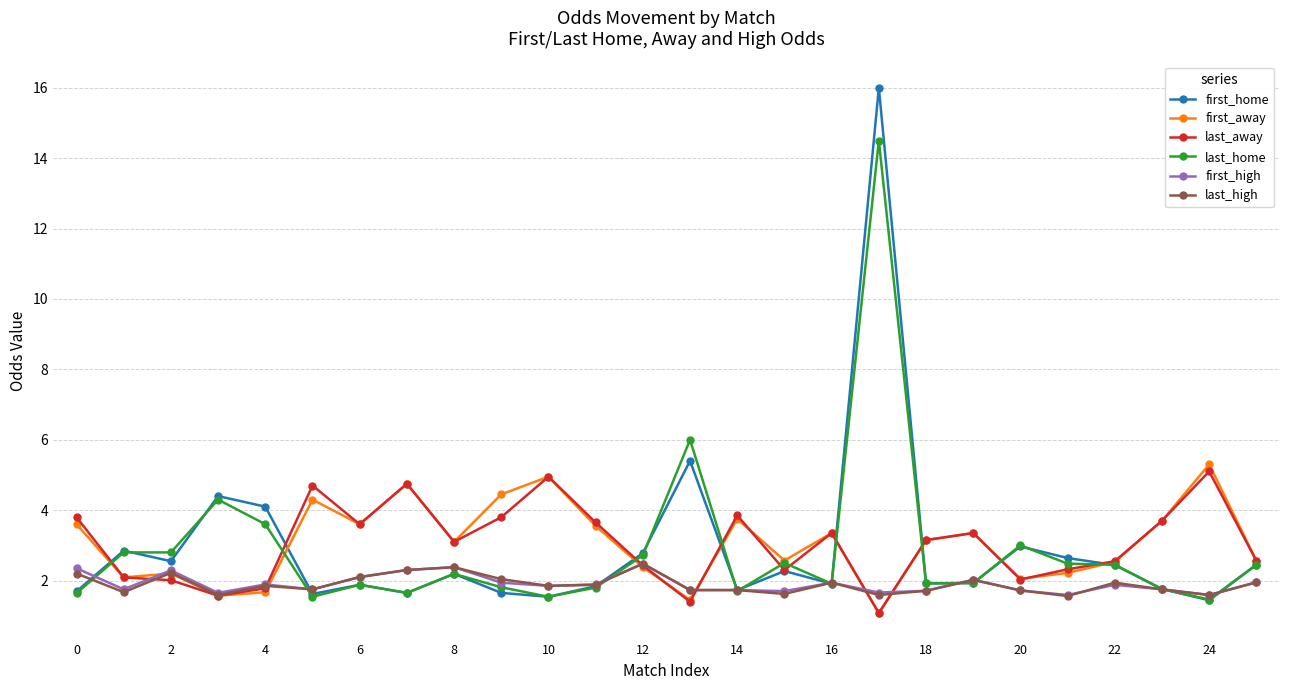

In first_away, how many points are higher than both neighbors (excluding endpoints)?

8